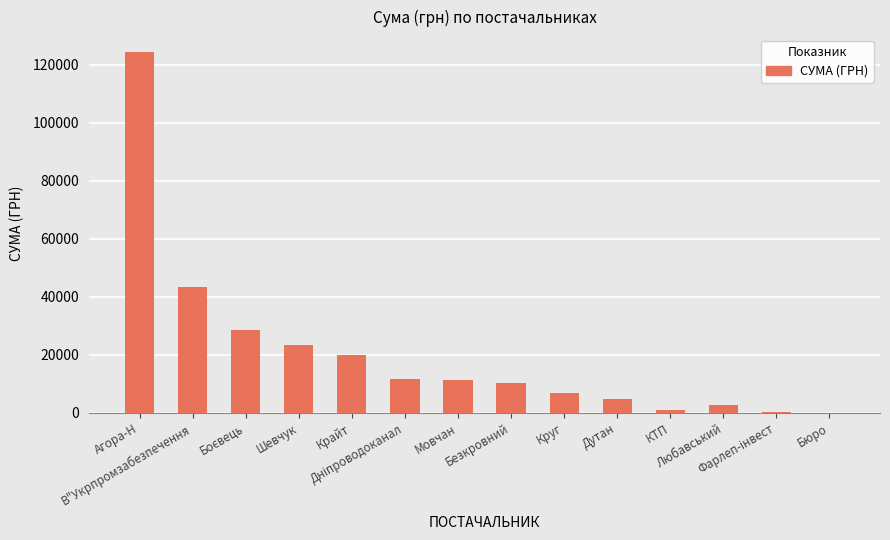

At which label is the value closest to 62221?

В"Укрпромзабезпечення